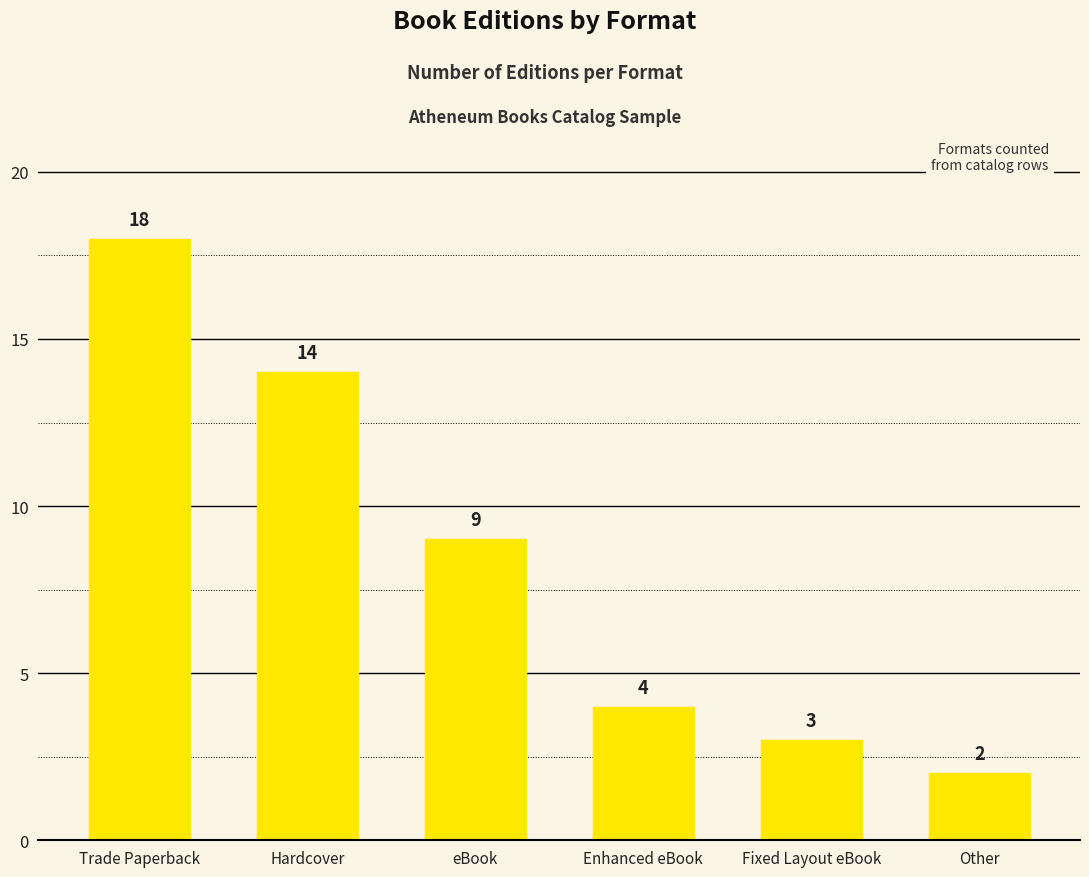

Are the bars horizontal?

No